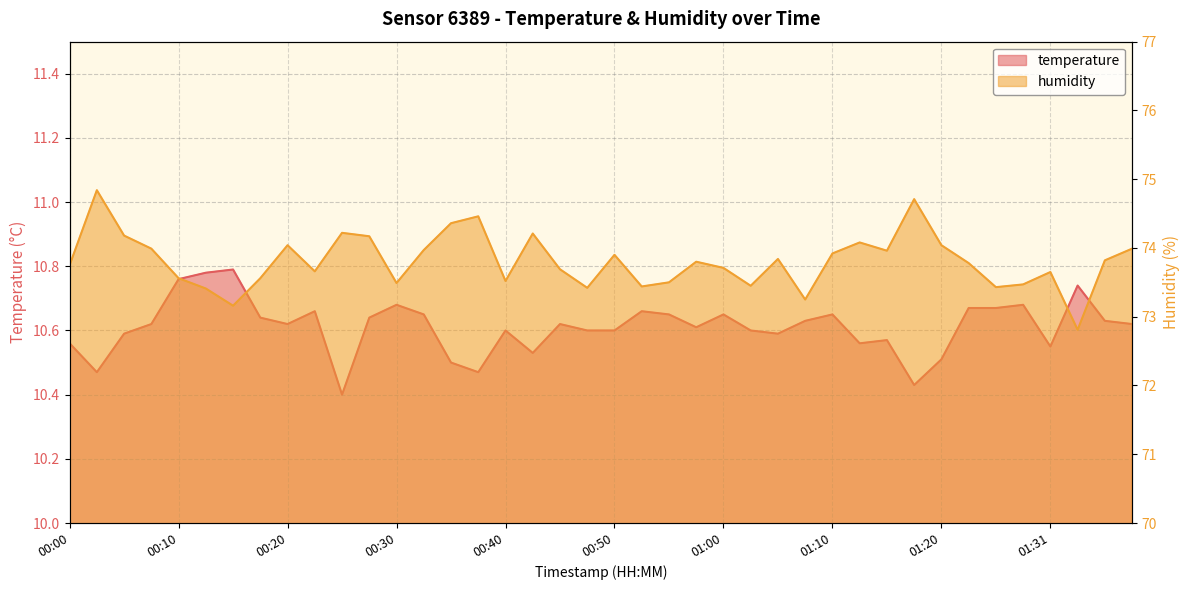

Which label corresponds to the smallest value in the chart?

00:25